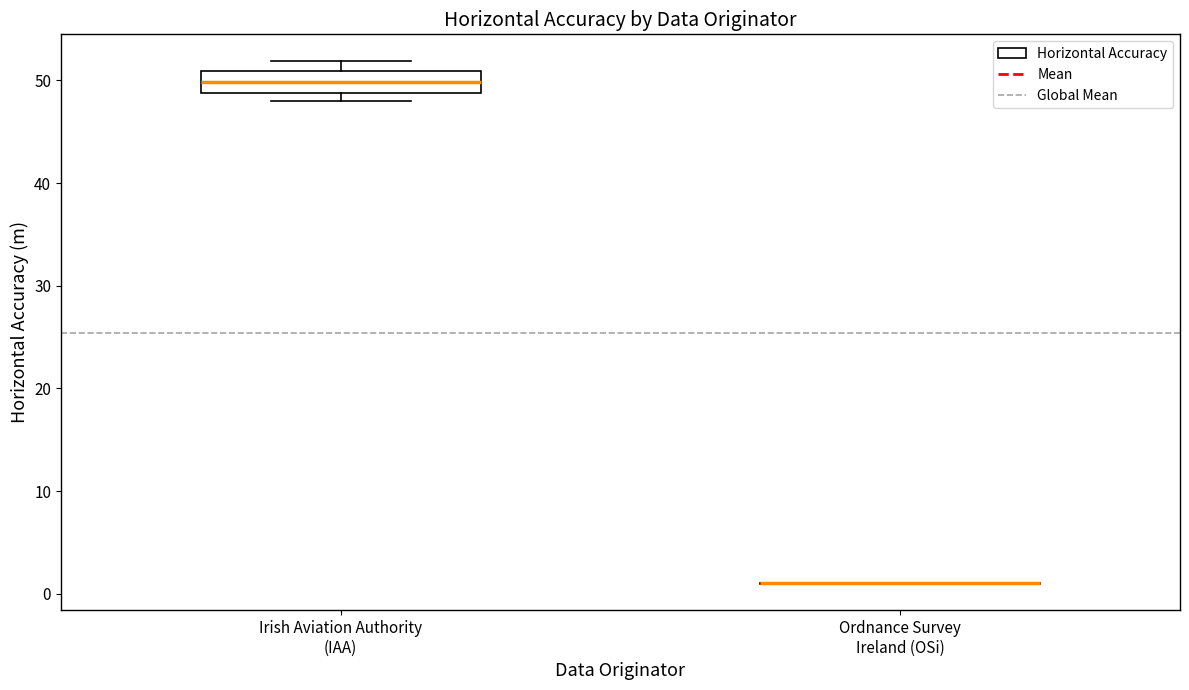

Which box is the tallest, from its lower edge to its upper edge?

Irish Aviation Authority (IAA)